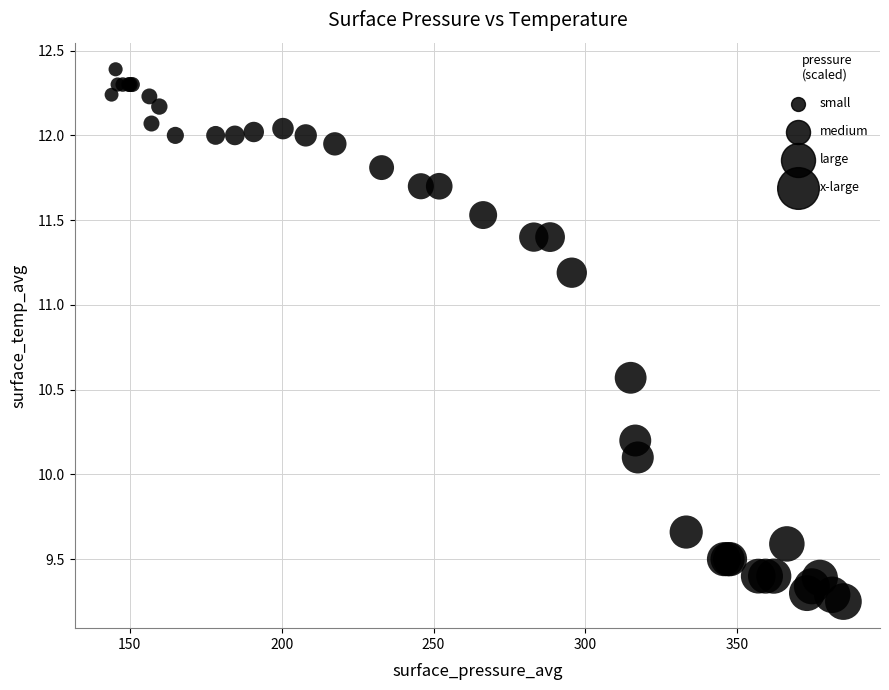

What Y value in the scatter plot is closest to 10?

10.1